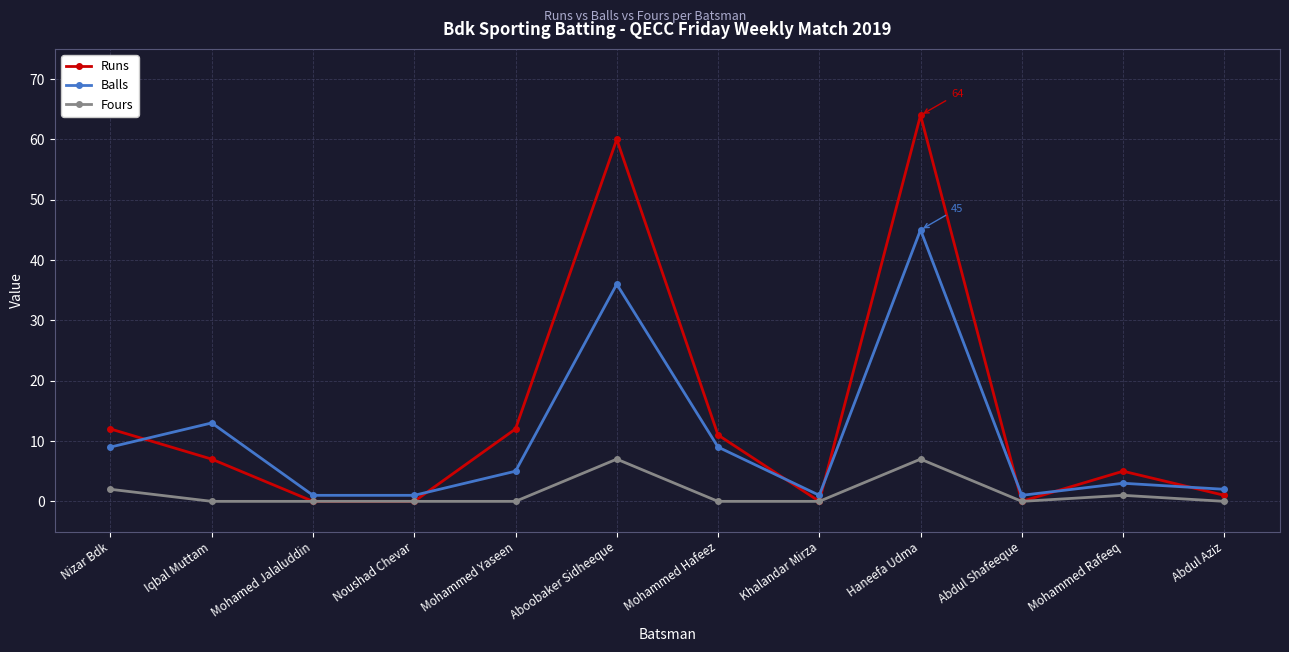

True or false: Balls and Fours intersect in this chart.

False